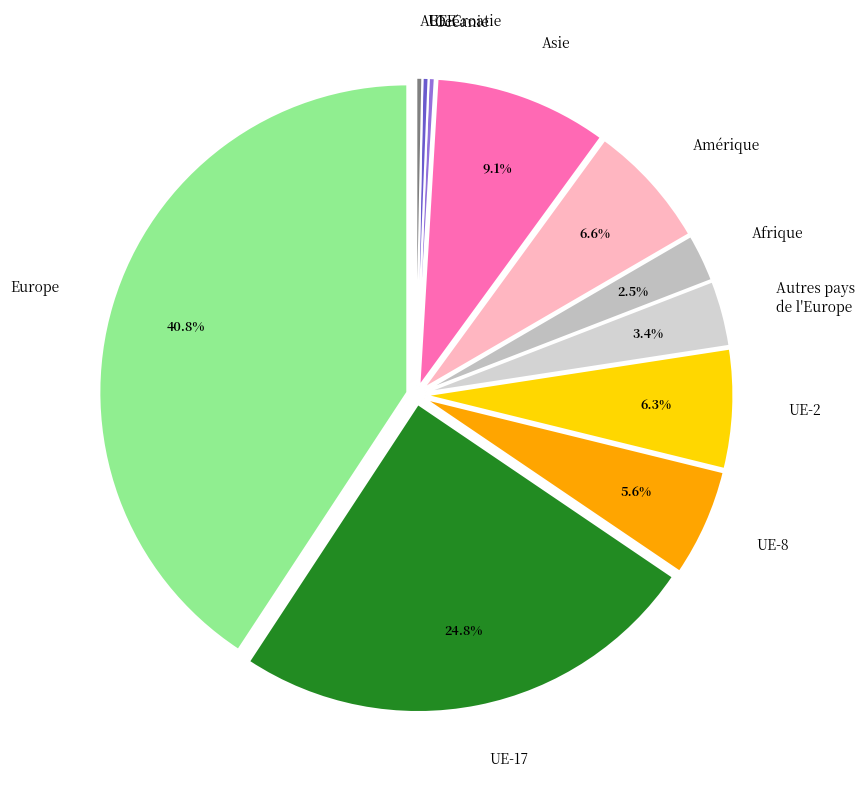

To the nearest percent, what portion does Asie represent?

9%